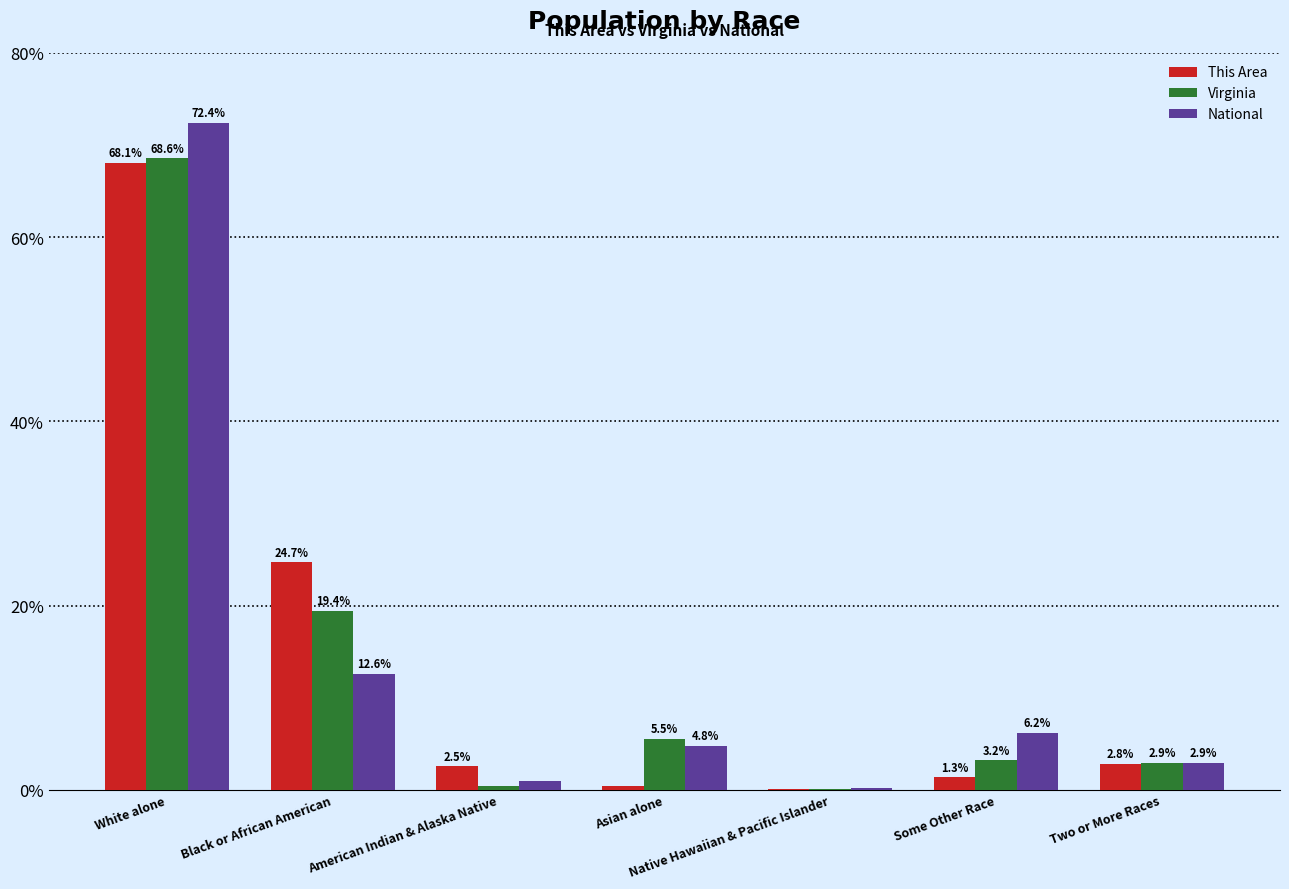

How many groups of bars are there?

7